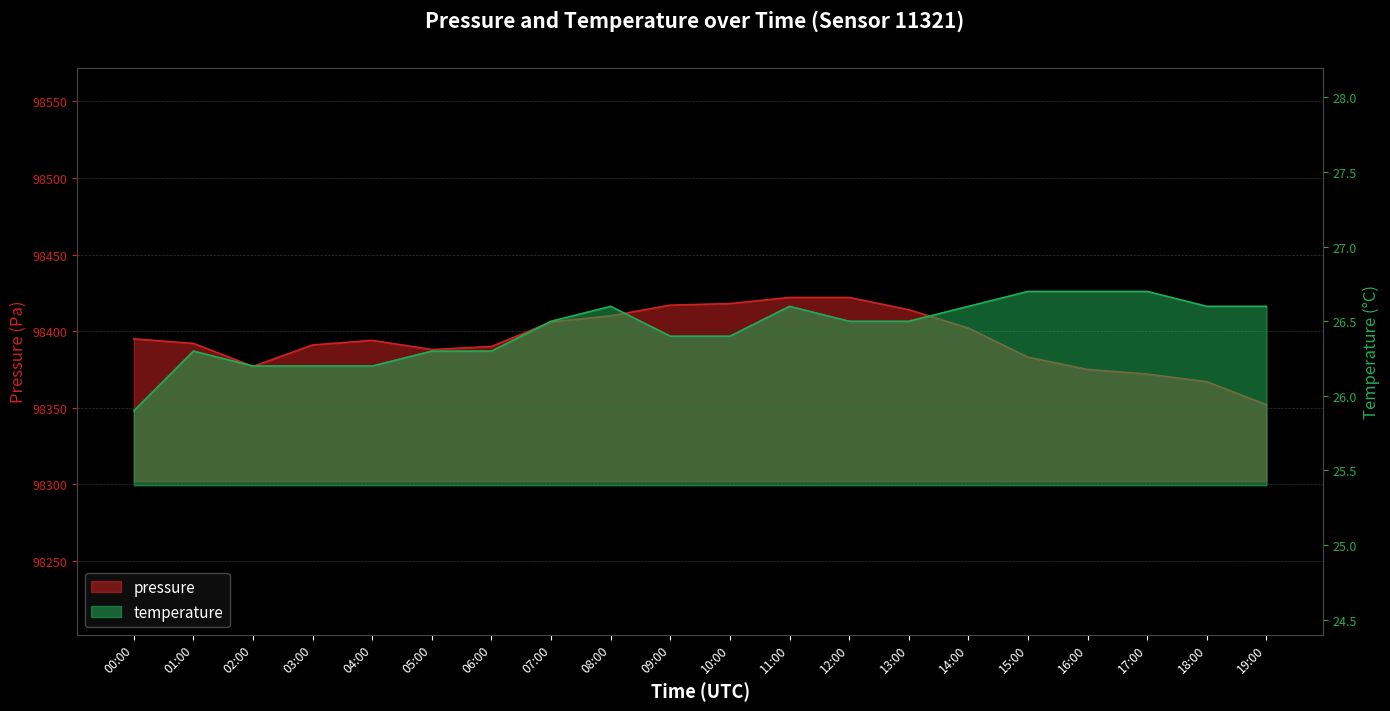

At 15:00, list the series in order from smallest to largest.

temperature, pressure